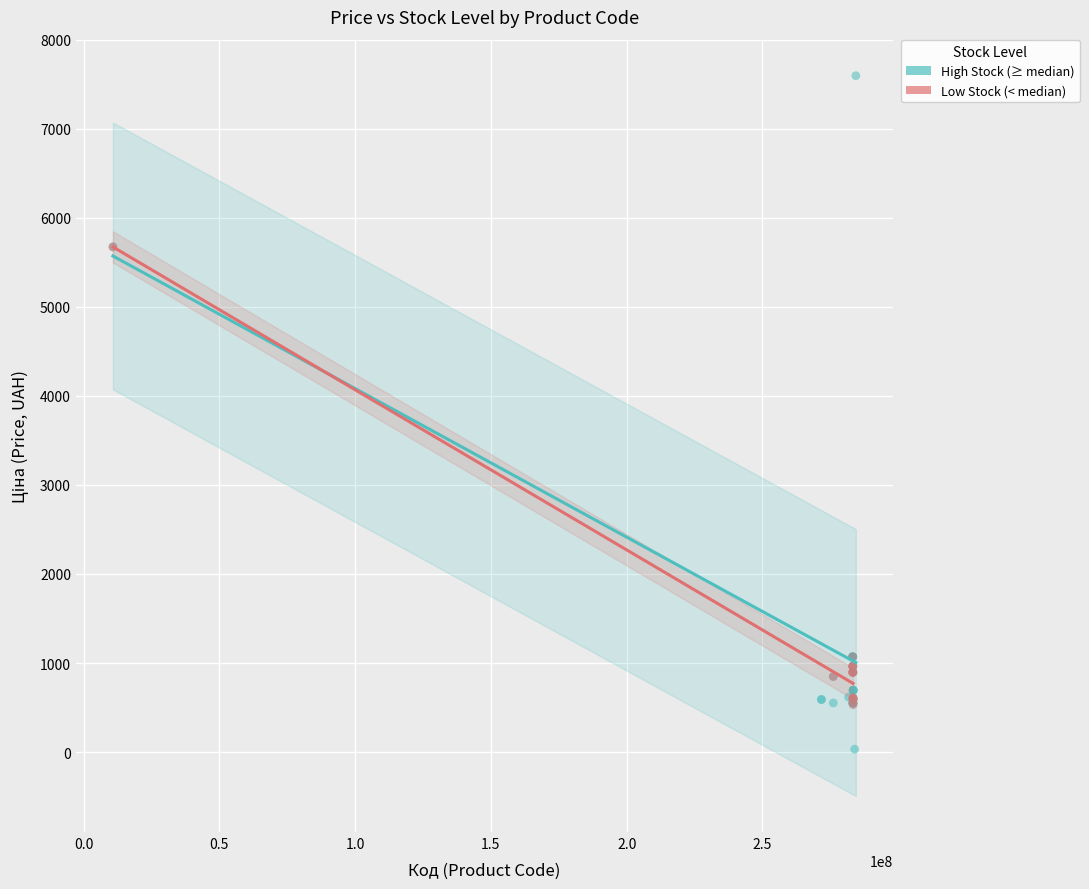

Which series has the widest spread of Y values?

High Stock (≥ median)